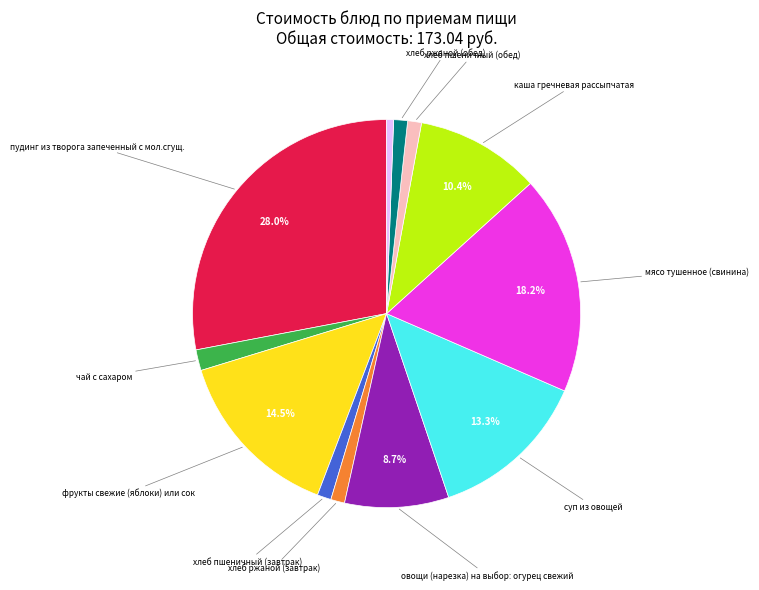

Does any single category account for the majority?

No